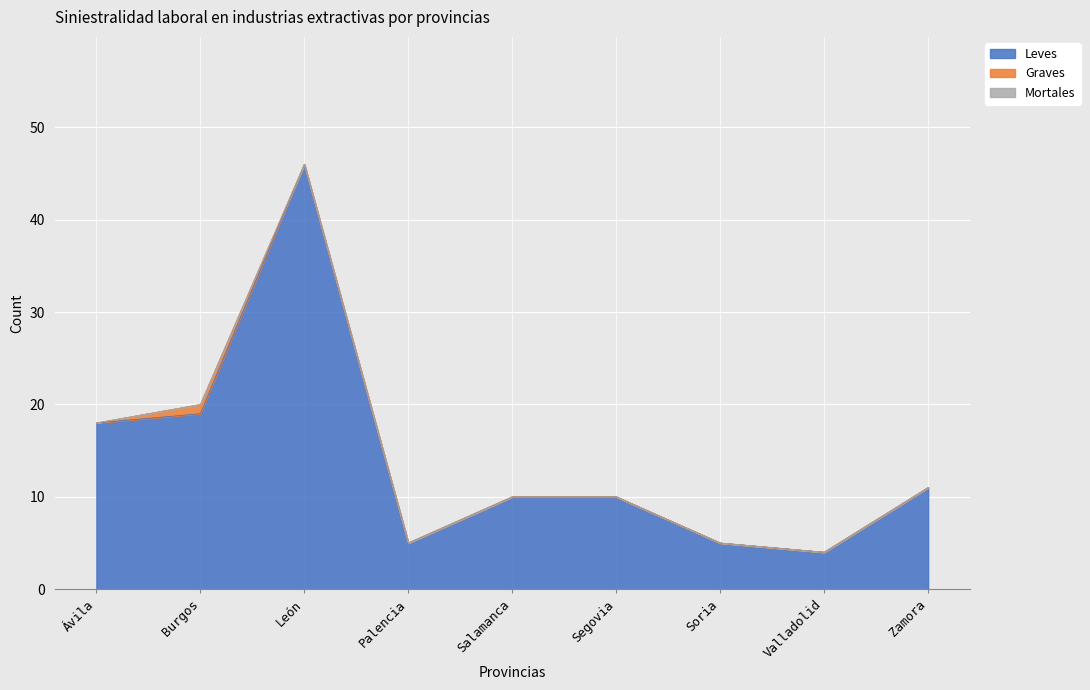

How many Graves values are between 0 and 1?

9